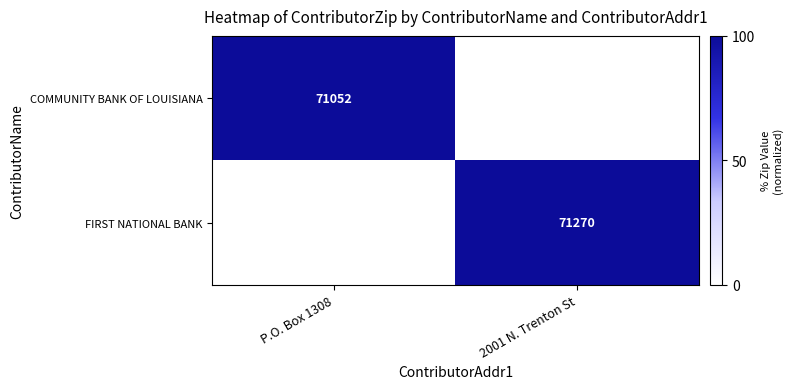

True or false: COMMUNITY BANK OF LOUISIANA has a value of 71052 at P.O. Box 1308.

True